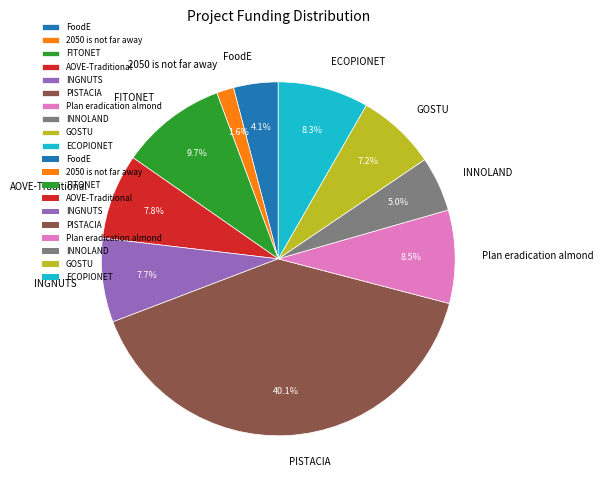

To the nearest percent, what percentage of the pie is INGNUTS?

8%